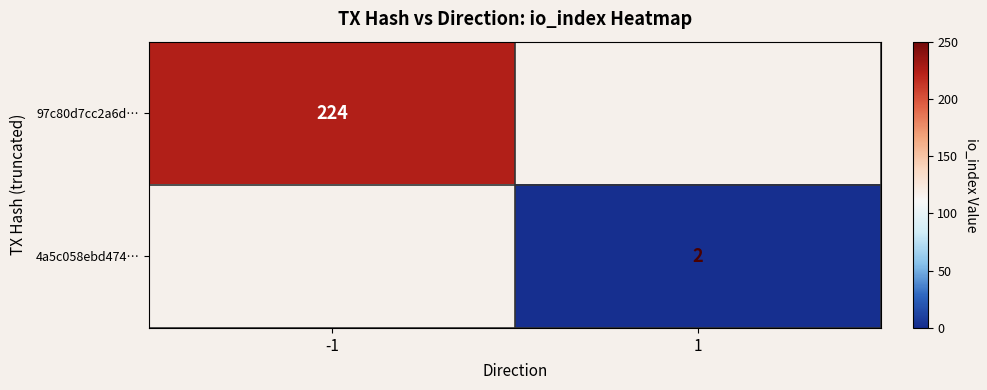

Is it true that 4a5c058ebd474… equals 3 at 1?

False